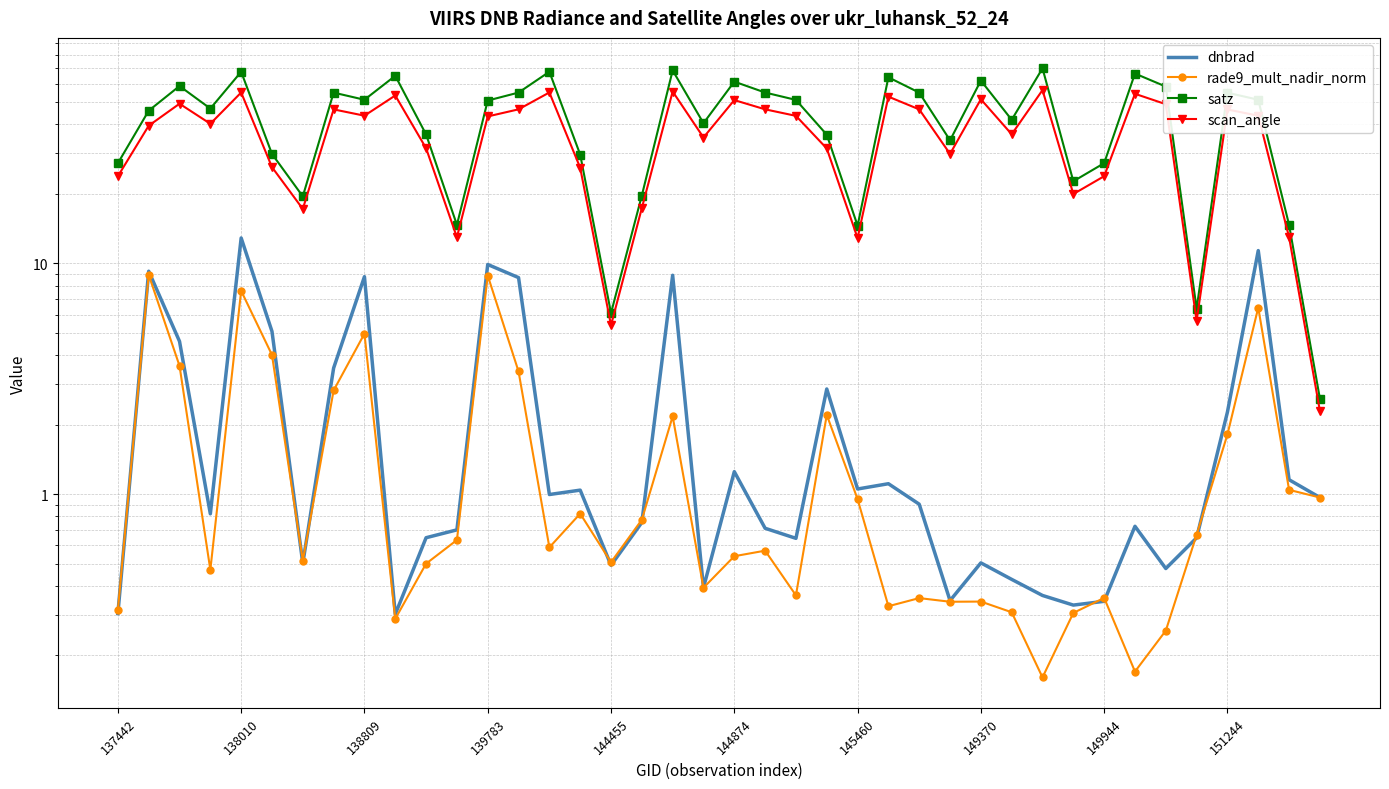

Reading left to right, what are all the values shown in this chart?

dnbrad: 0.3	9.2	4.6	0.8	12.9	5.1	0.5	3.5	8.8	0.3	0.6	0.7	9.9	8.7	1.0	1.0	0.5	0.8	8.9	0.4	1.3	0.7	0.6	2.9	1.1	1.1	0.9	0.3	0.5	0.4	0.4	0.3	0.3	0.7	0.5	0.6	2.3	11.4	1.2	1.0
rade9_mult_nadir_norm: 0.3	8.9	3.6	0.5	7.6	4.0	0.5	2.8	5.0	0.3	0.5	0.6	8.9	3.4	0.6	0.8	0.5	0.8	2.2	0.4	0.5	0.6	0.4	2.2	1.0	0.3	0.4	0.3	0.3	0.3	0.2	0.3	0.4	0.2	0.3	0.7	1.8	6.4	1.0	1.0
satz: 27.2	45.9	58.7	46.9	67.7	29.8	19.5	55.0	51.2	65.0	36.2	14.7	50.8	55.0	67.7	29.6	6.1	19.7	68.6	40.5	61.3	55.0	51.1	36.1	14.6	64.0	54.9	34.1	62.0	41.9	70.0	22.7	27.2	66.5	58.4	6.4	54.9	51.2	14.7	2.6
scan_angle: 23.9	39.5	49.2	40.3	55.0	26.1	17.2	46.5	43.6	53.4	31.5	13.0	43.3	46.5	55.0	26.0	5.4	17.4	55.6	35.1	51.0	46.5	43.6	31.5	12.9	52.8	46.5	29.8	51.4	36.3	56.3	20.0	23.9	54.3	49.0	5.6	46.4	43.6	13.0	2.3